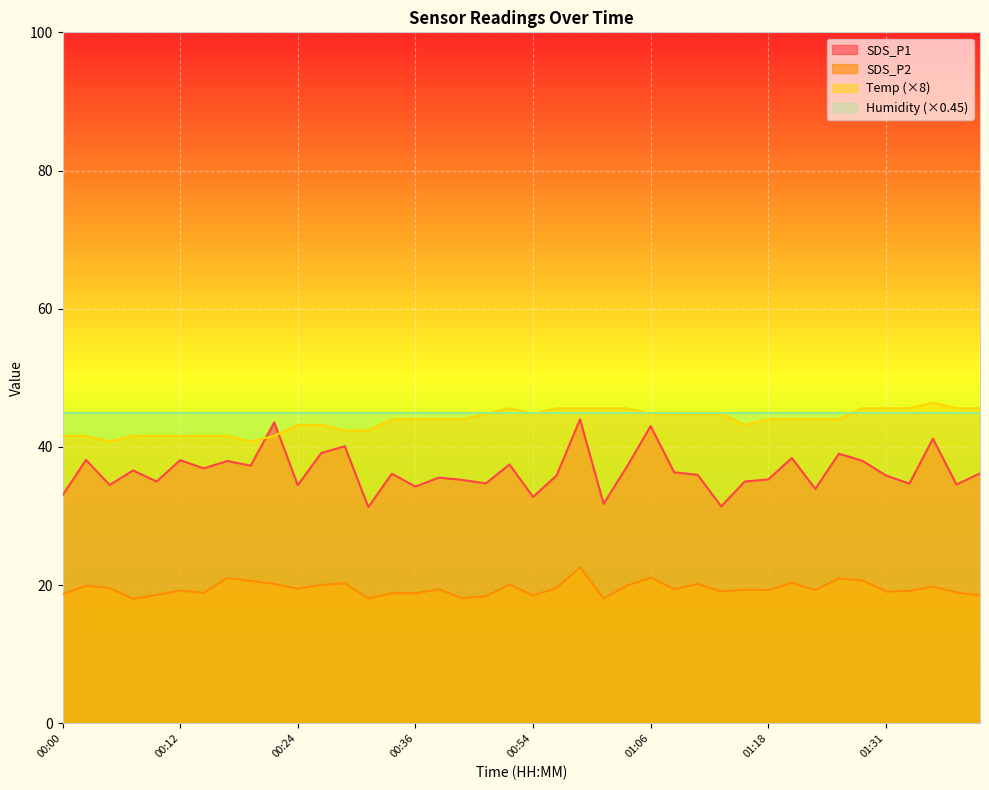

What is the minimum value for Temp (×8)?

40.8